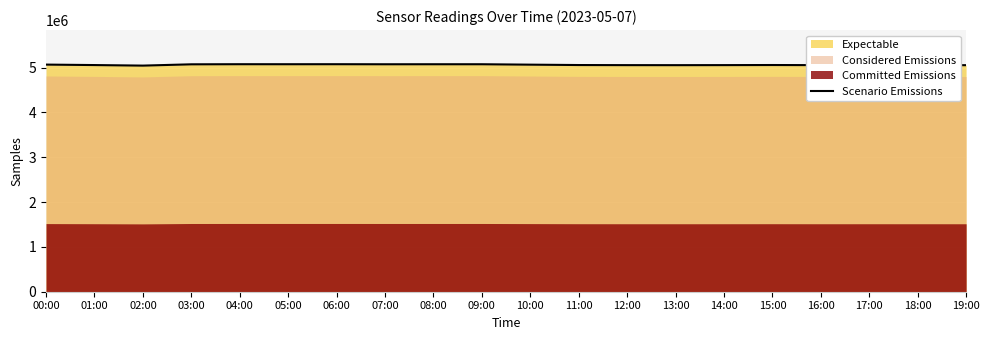

True or false: the data has more than 1 interior local peaks.

True